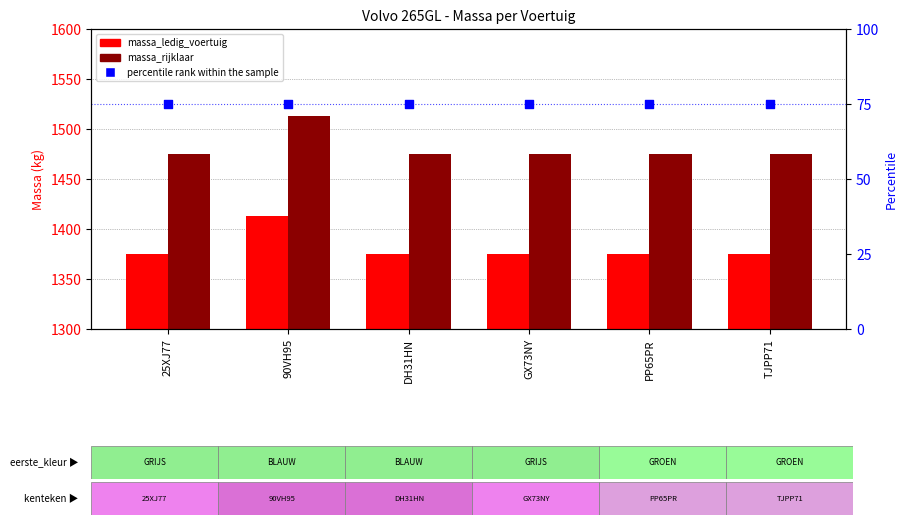

At which category is the sum across all series the highest?

90VH95